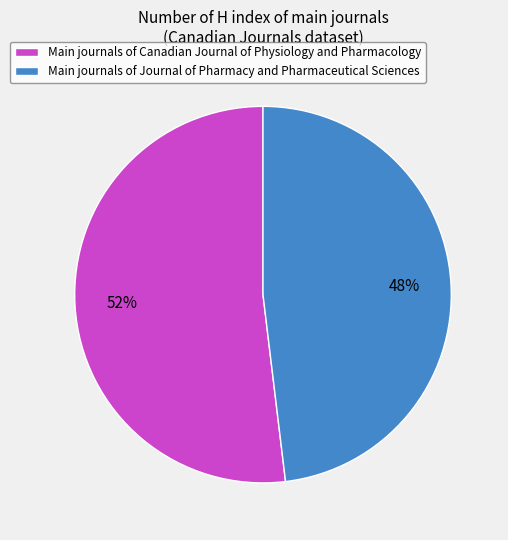

Rank the categories by value from lowest to highest.

Main journals of Journal of Pharmacy and Pharmaceutical Sciences, Main journals of Canadian Journal of Physiology and Pharmacology